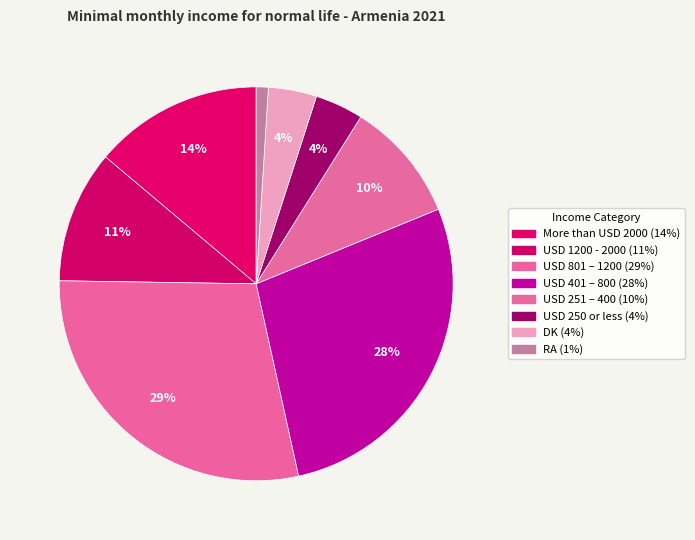

Between USD 1200 - 2000 and USD 251 – 400, which is larger?

USD 1200 - 2000